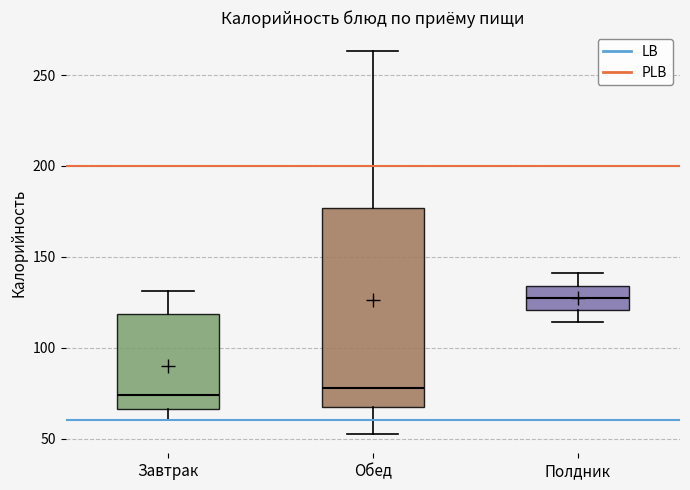

Reading left to right, read every box against the y-axis: the position of its median line, the range the box covers, and the ends of its whiskers. The values are not printed on the chart, so give them approximately, as read against the axis.

Завтрак: median 75, box 65 to 120, whiskers 60 to 130
Обед: median 80, box 65 to 175, whiskers 50 to 265
Полдник: median 125, box 120 to 135, whiskers 115 to 140